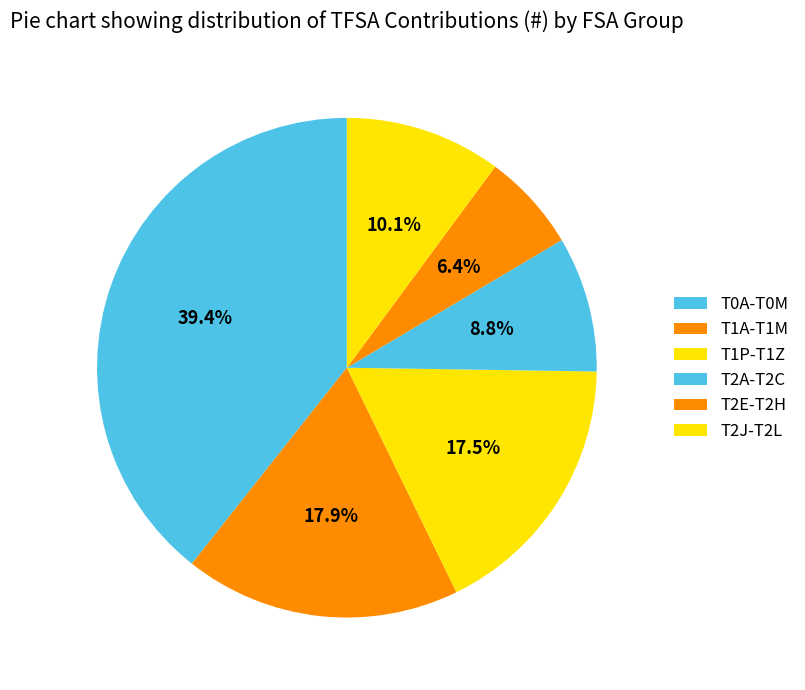

Count the number of slices in the pie.

6